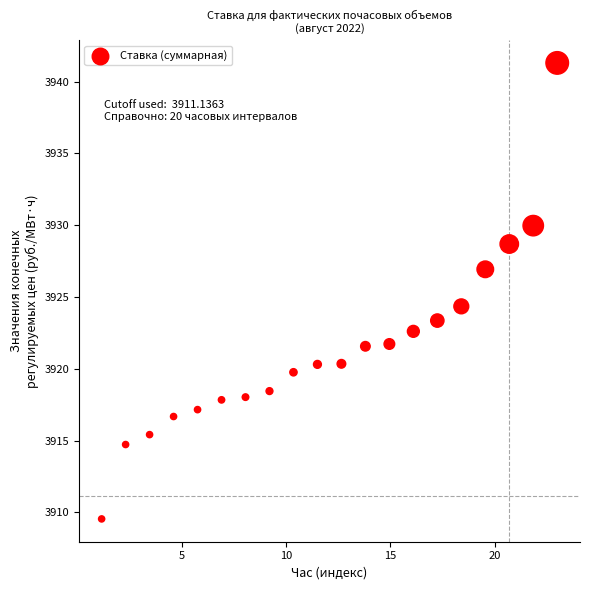

What Y value in the scatter plot is closest to 3925?

3924.3